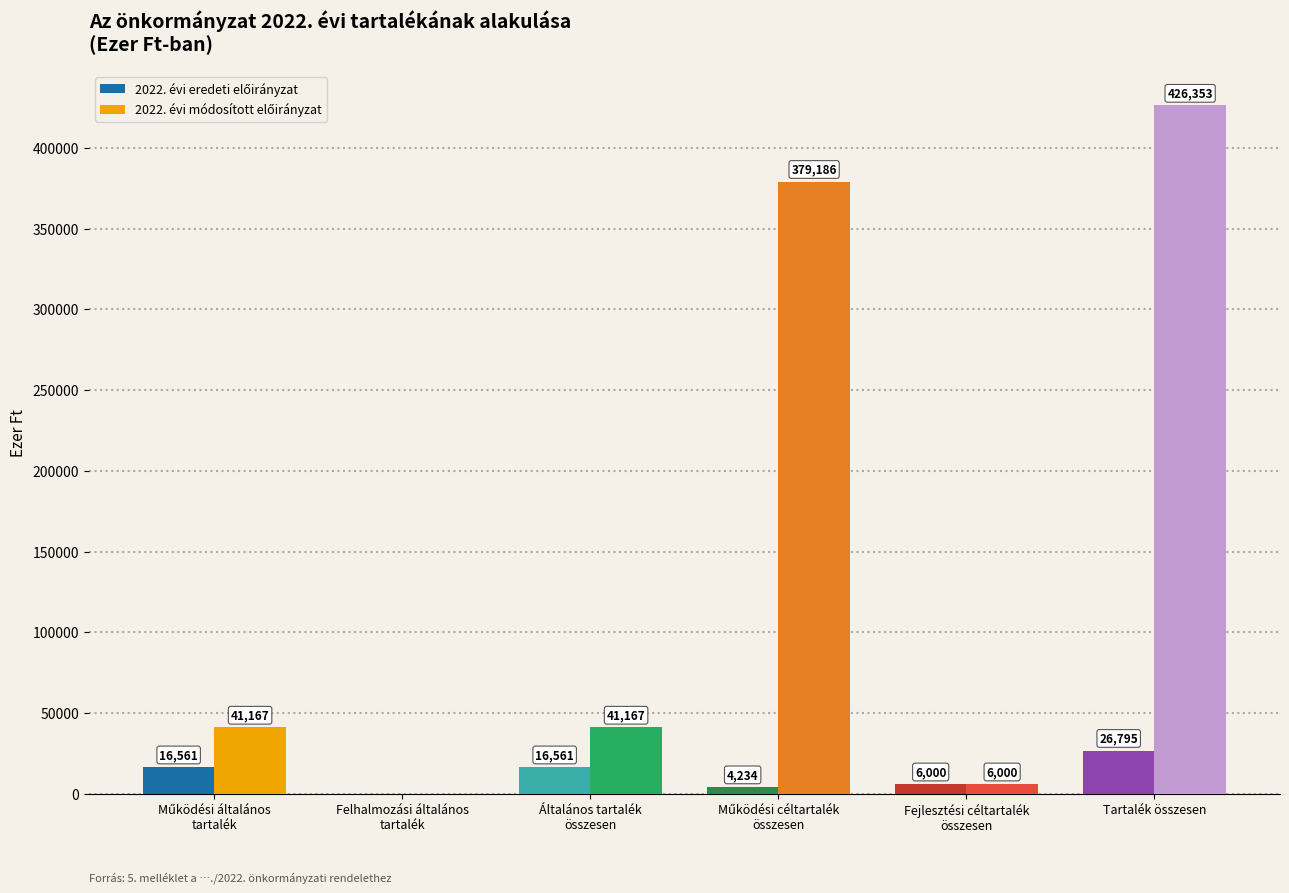

What is the maximum value shown in the chart?

426353